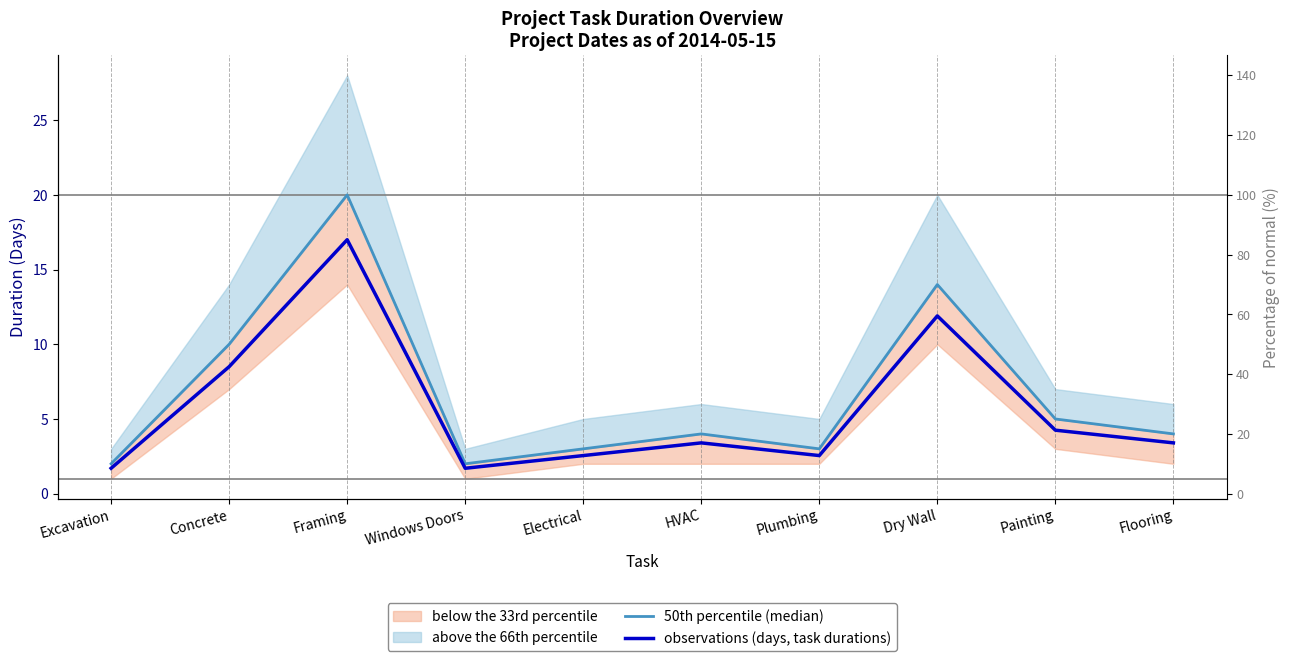

True or false: observations (days, task durations) and 50th percentile (median) intersect in this chart.

False